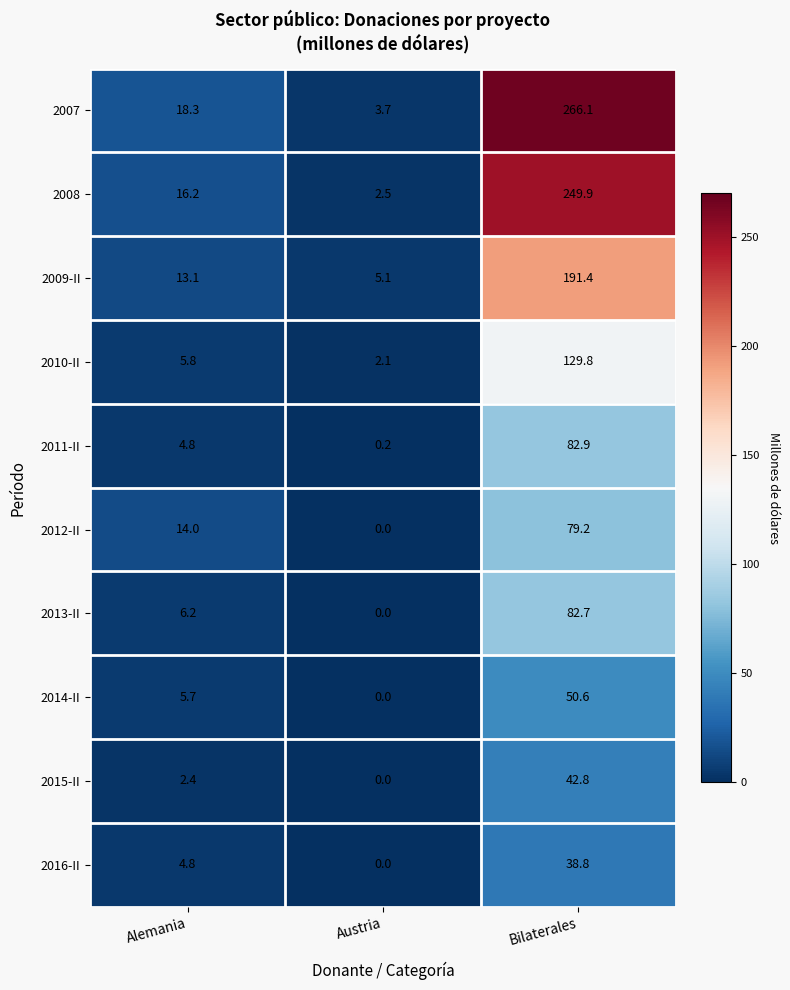

Reading left to right, what are all the values shown in this chart?

2007: 18.3	3.7	266.1
2008: 16.2	2.5	249.9
2009-II: 13.1	5.1	191.4
2010-II: 5.8	2.1	129.8
2011-II: 4.8	0.2	82.9
2012-II: 14.0	0.0	79.2
2013-II: 6.2	0.0	82.7
2014-II: 5.7	0.0	50.6
2015-II: 2.4	0.0	42.8
2016-II: 4.8	0.0	38.8